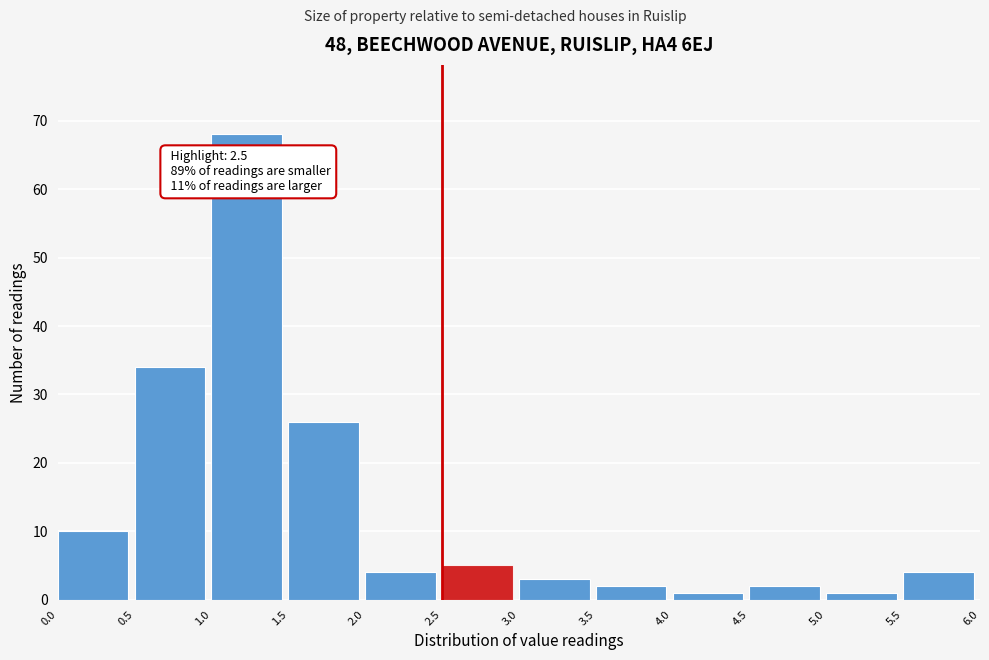

Over which range of the x-axis is the bar tallest?

1.0 to 1.5